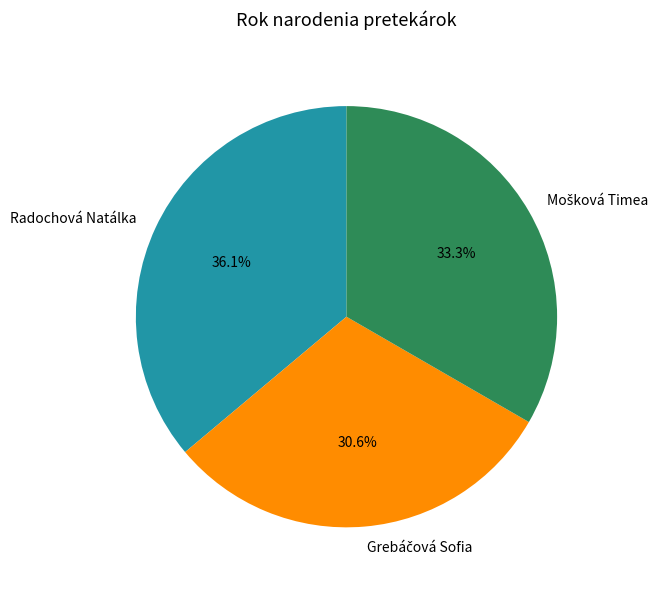

To the nearest percent, what portion does Radochová Natálka represent?

36%